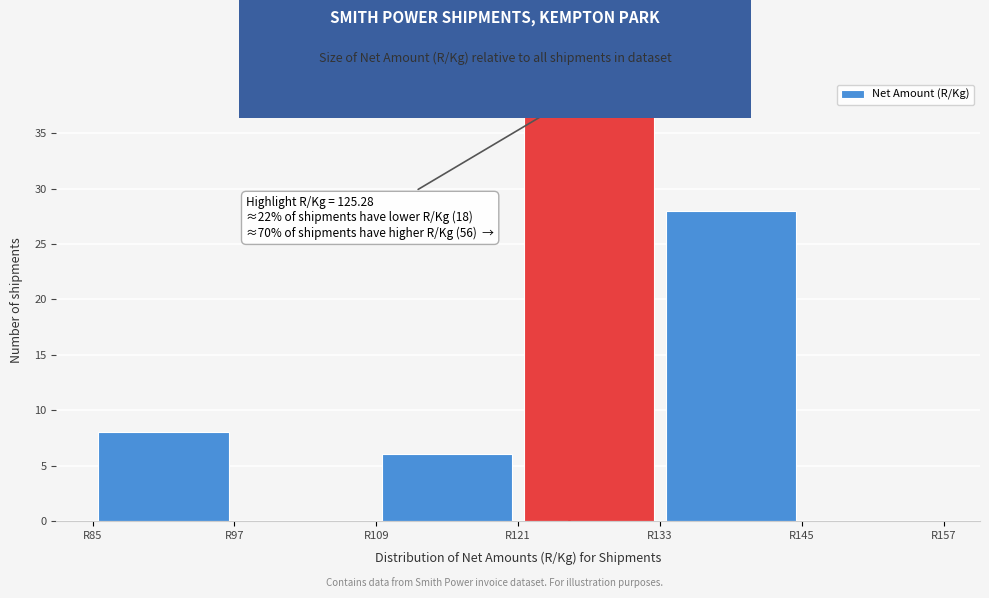

Which range on the x-axis has the tallest bar?

121 to 133